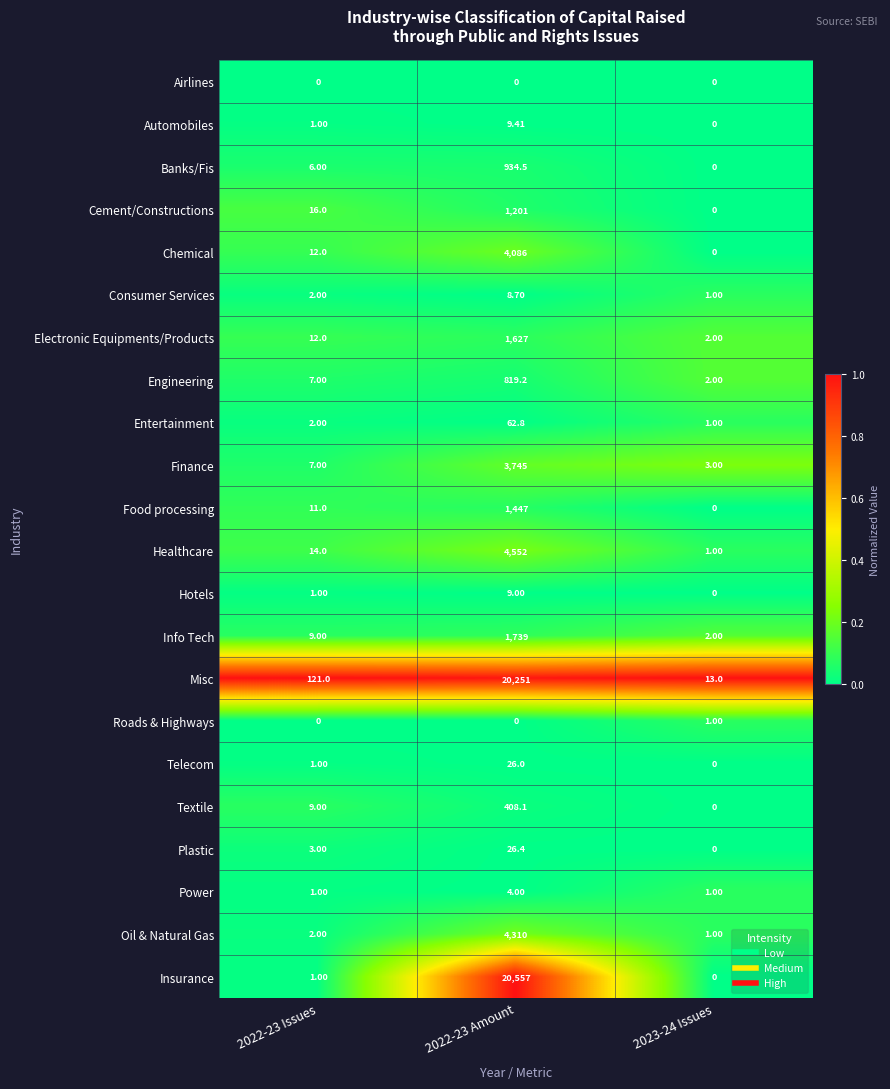

Rank the series by their maximum value, from highest to lowest.

Insurance, Misc, Healthcare, Oil & Natural Gas, Chemical, Finance, Info Tech, Electronic Equipments/Products, Food processing, Cement/Constructions, Banks/Fis, Engineering, Textile, Entertainment, Plastic, Telecom, Automobiles, Hotels, Consumer Services, Power, Roads & Highways, Airlines